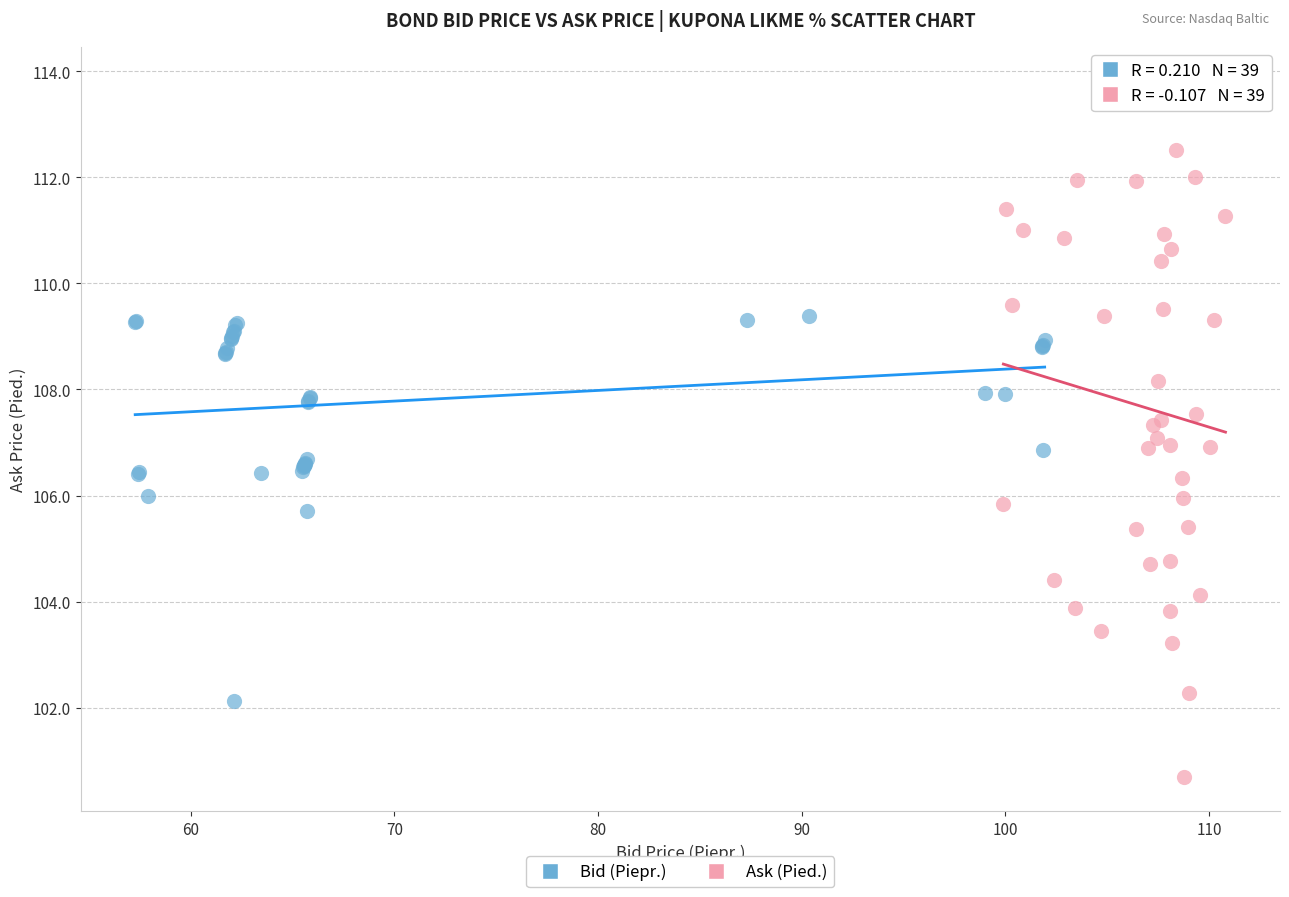

Which series has the largest Y range (max minus min)?

Ask (Pied.)